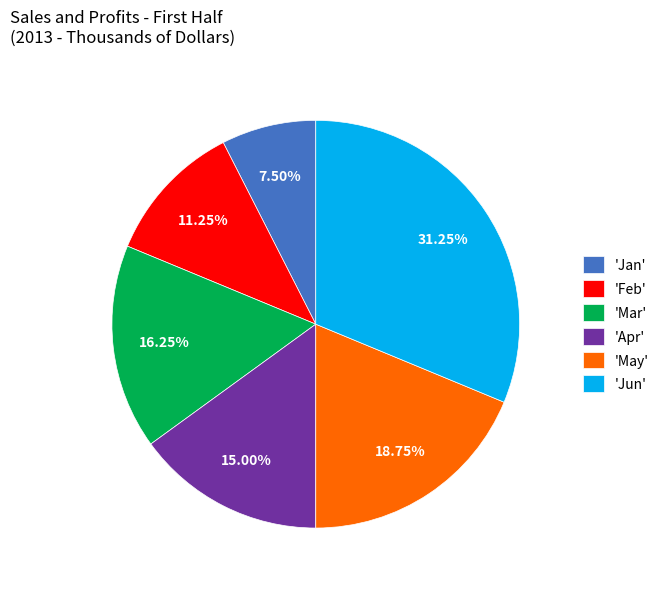

How many segments does this pie chart have?

6